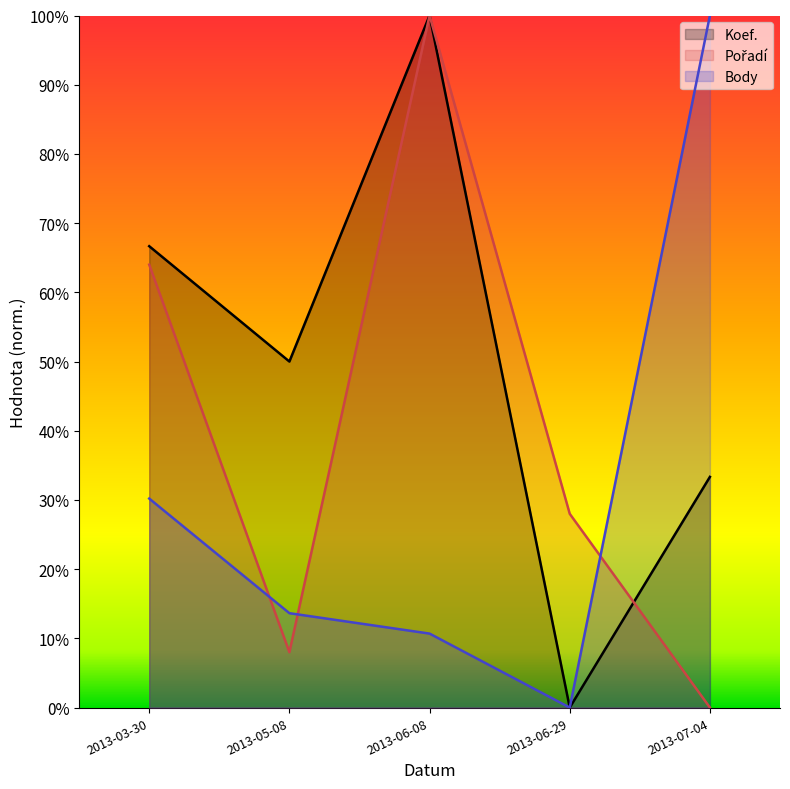

Which series has the largest range (max minus min)?

Koef.